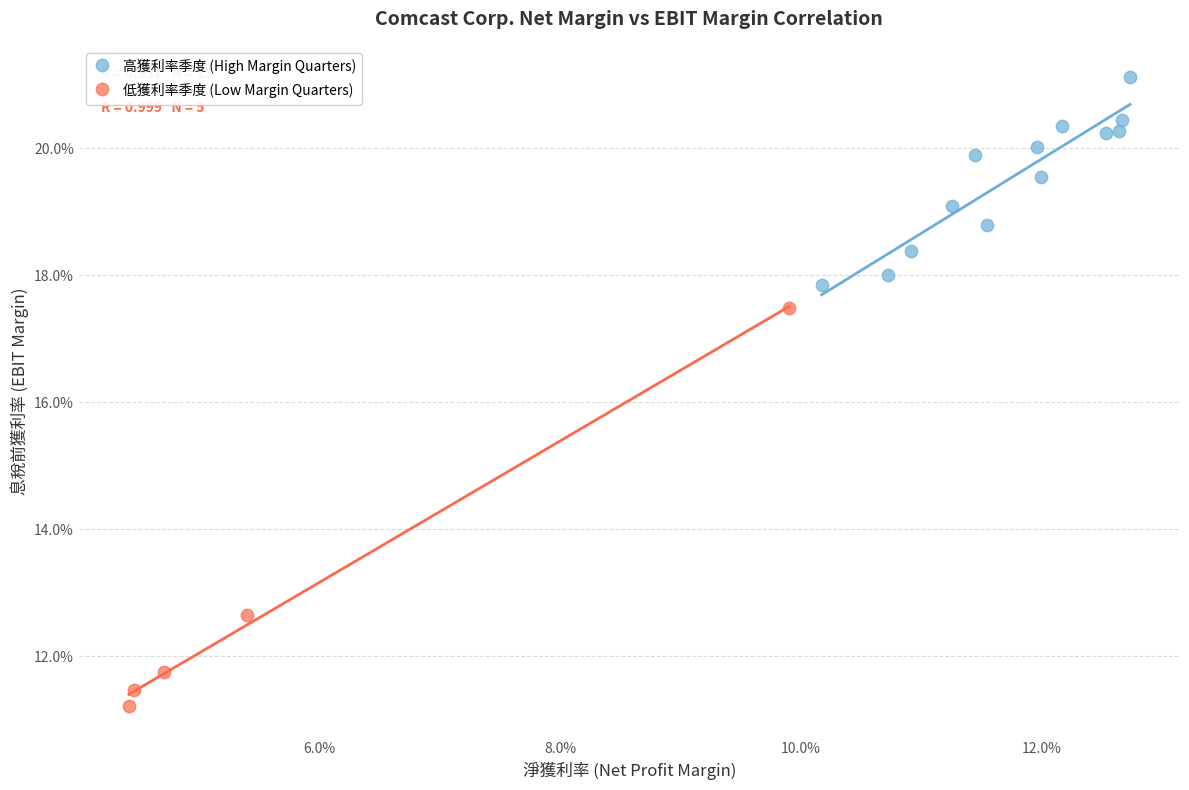

Which series reaches the maximum Y coordinate?

高獲利率季度 (High Margin Quarters)